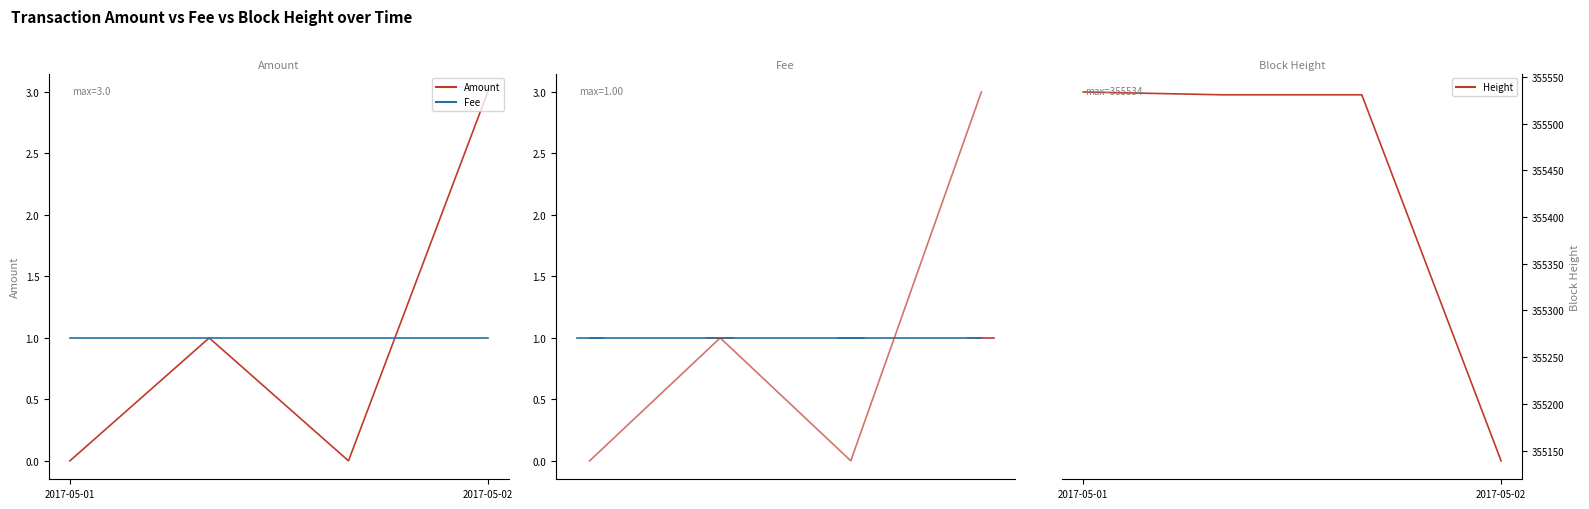

True or false: Amount has a value of -2 at 2017-05-01.

False